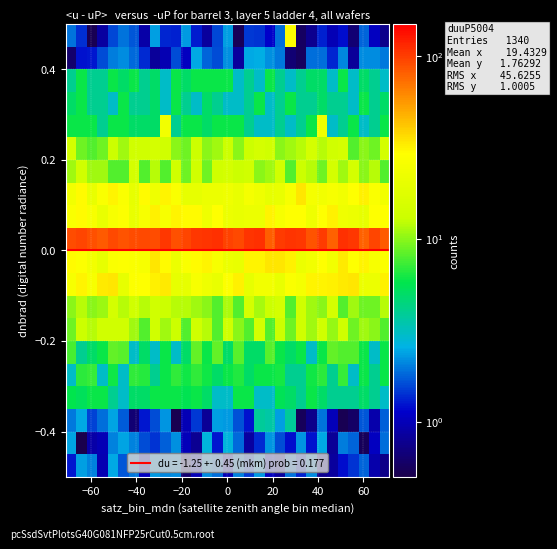

What is the minimum value shown in the chart?

0.5